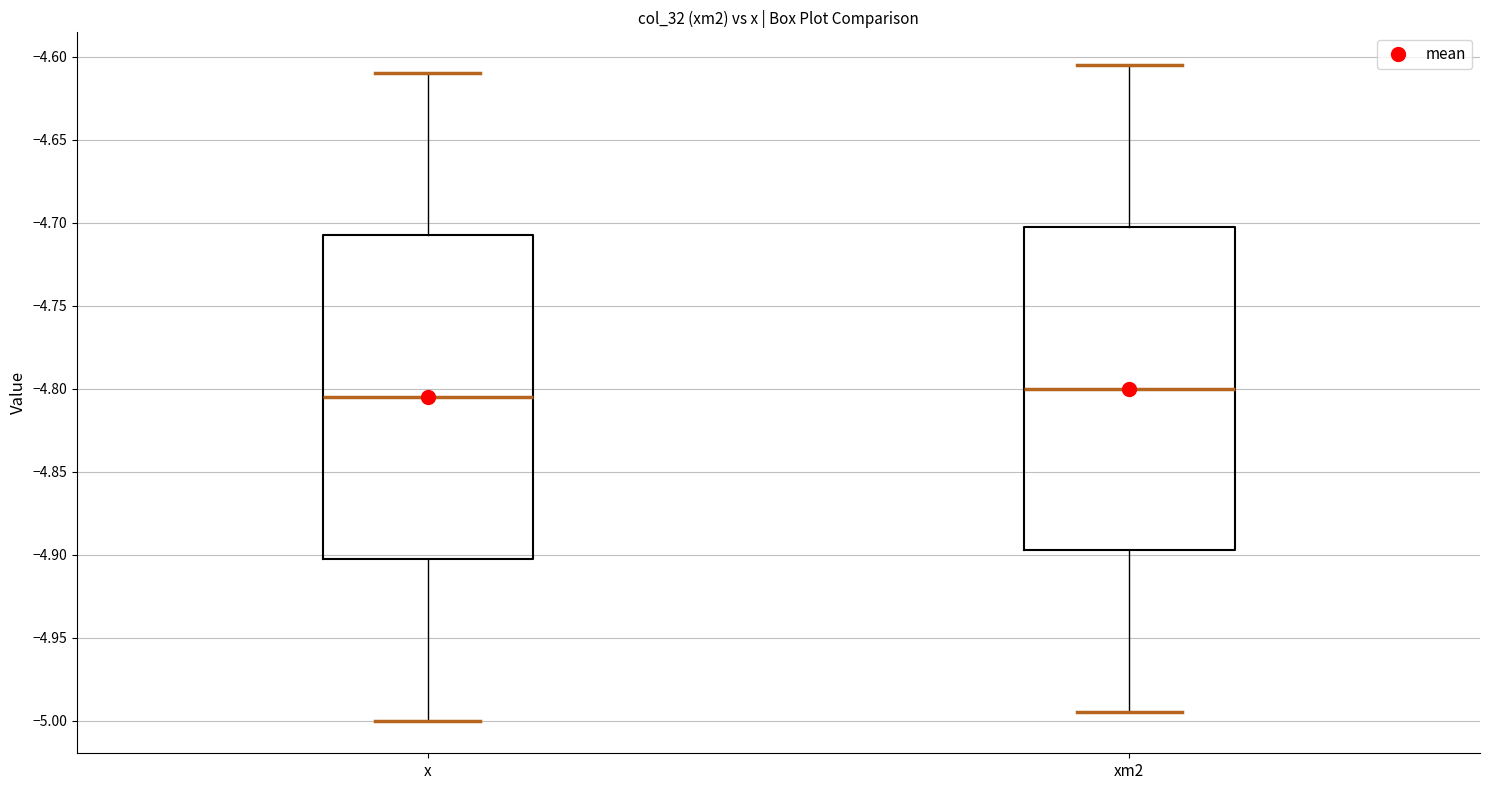

Reading left to right, transcribe this box plot: for each box, give where its median line is, the range the box spans, and where its two whiskers end, as read against the y-axis. The values are not printed on the chart, so give them approximately, as read against the axis.

x: median -4.805, box -4.900 to -4.705, whiskers -5.000 to -4.610
xm2: median -4.800, box -4.895 to -4.700, whiskers -4.995 to -4.605